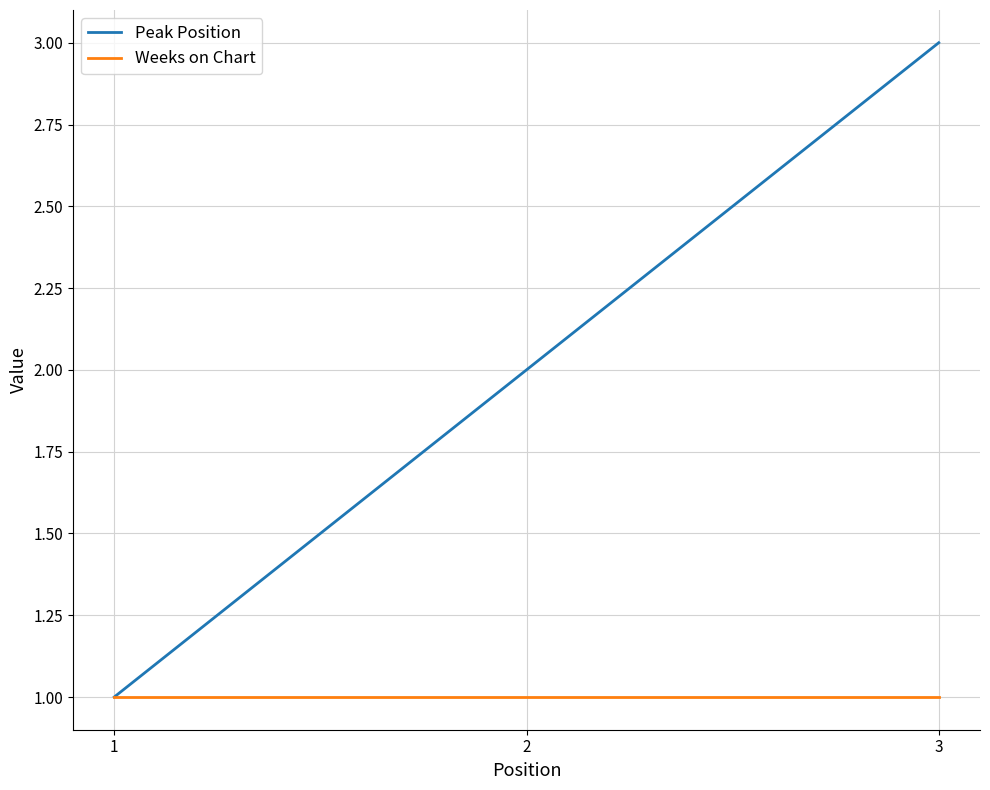

What is the difference between the highest and lowest values at 3?

2